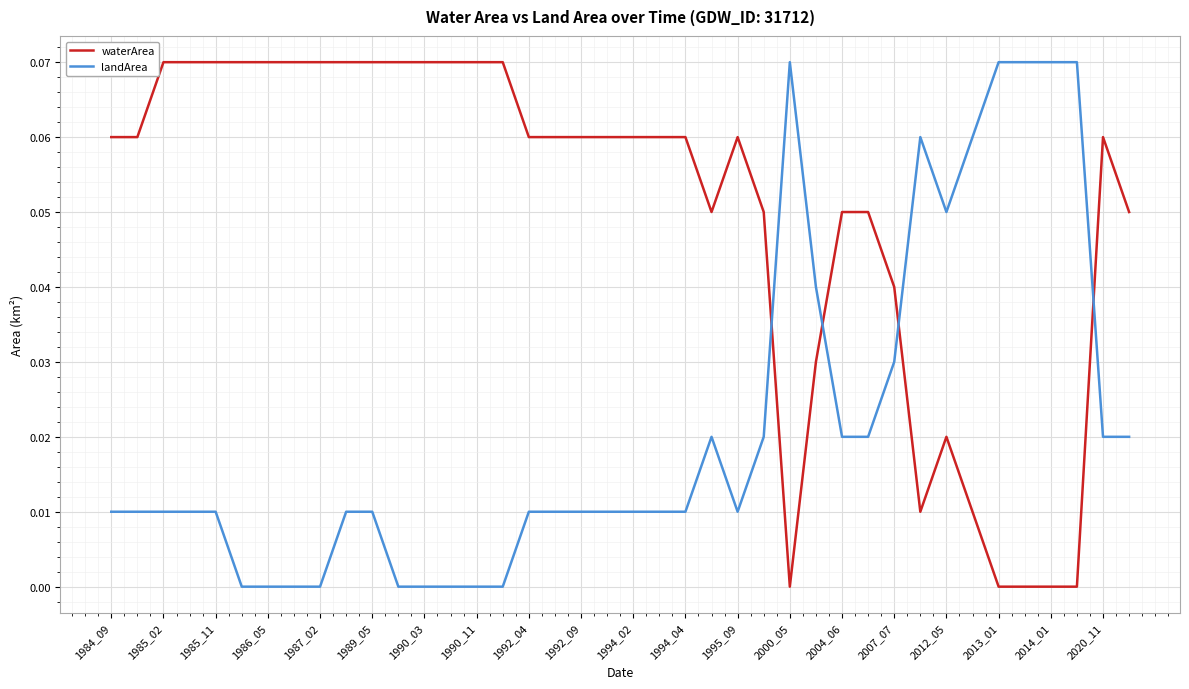

True or false: waterArea and landArea cross at least once.

True